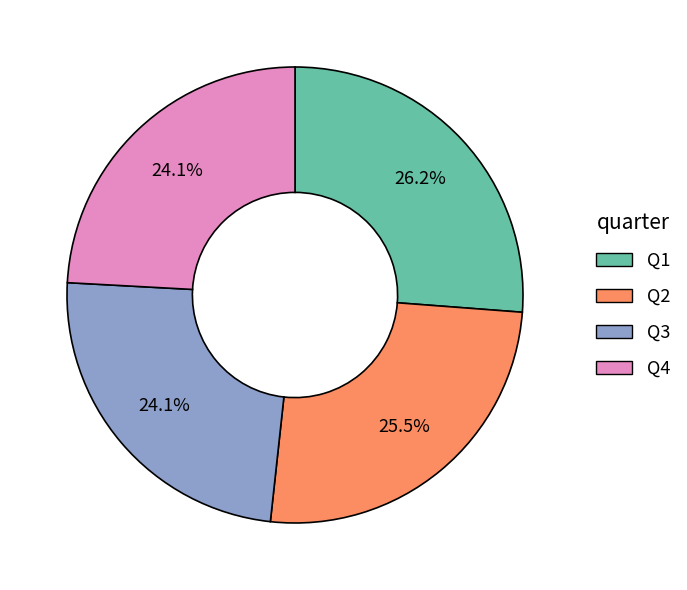

How many segments does this pie chart have?

4